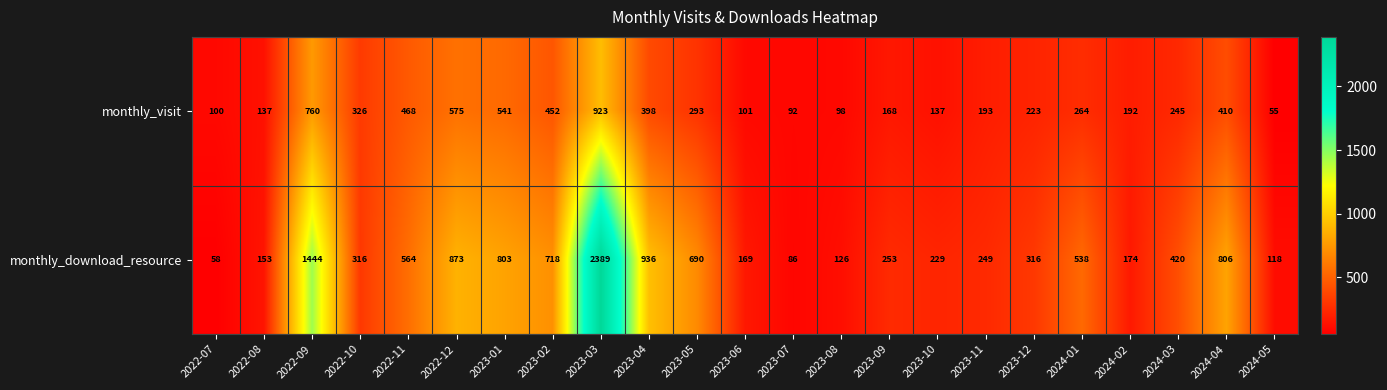

What is the sum of the monthly_visit values at 2022-10 and 2023-07?

418